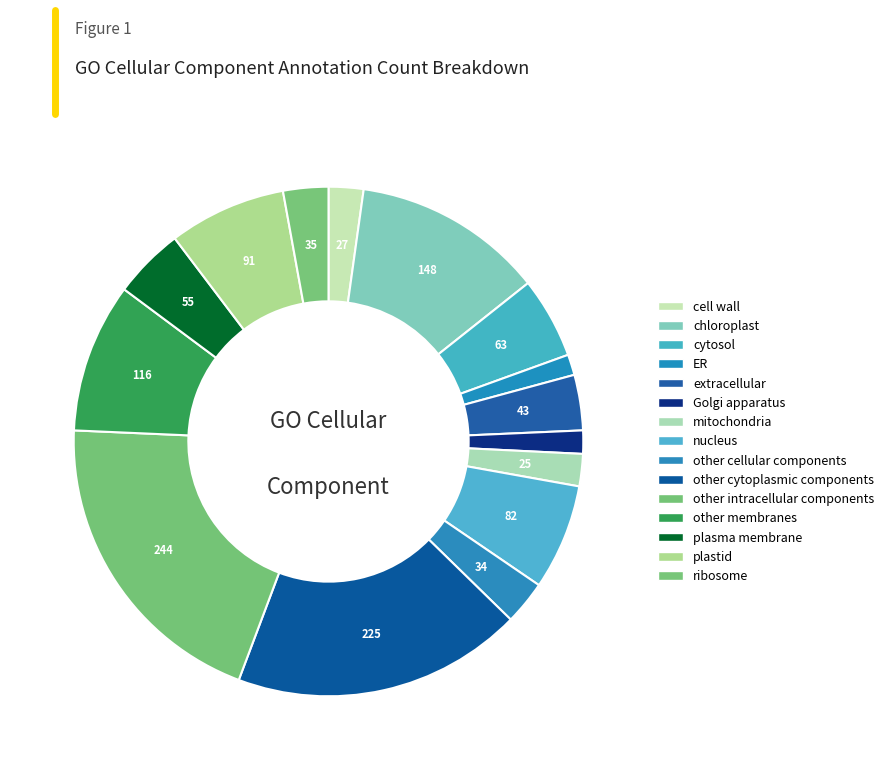

Does ribosome represent more than half of the total?

No